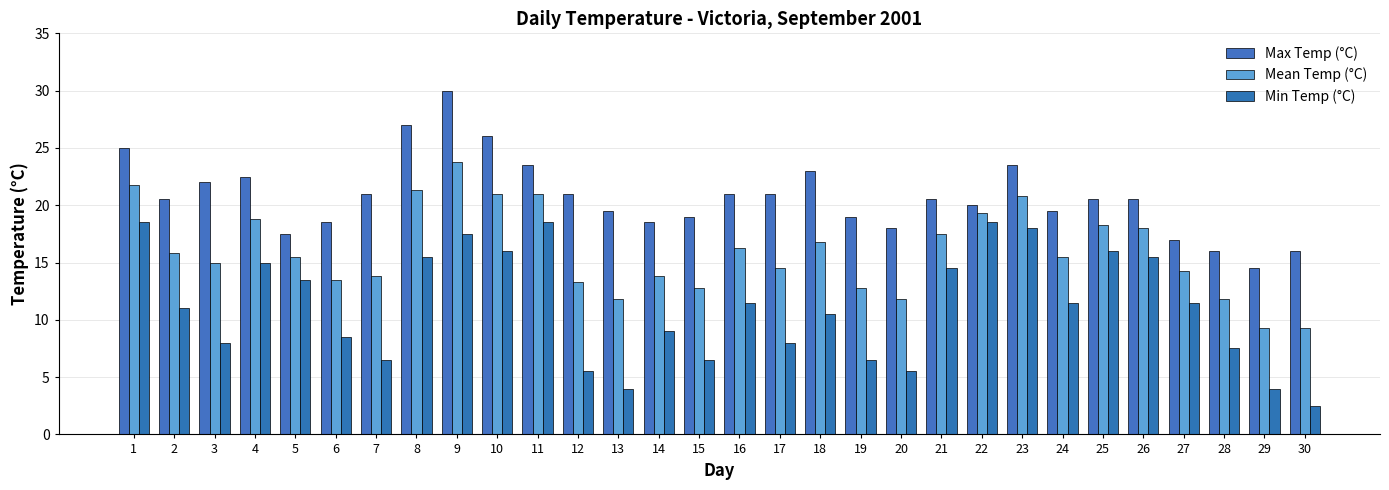

What value does the Mean Temp (°C) series have at 11?

21.0